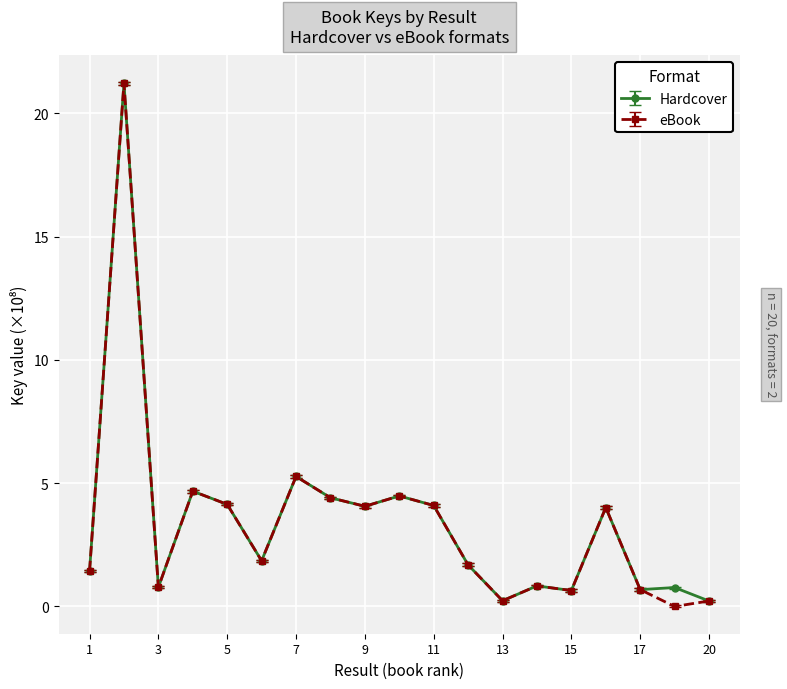

True or false: eBook has more than 2 points higher than both neighbors.

True